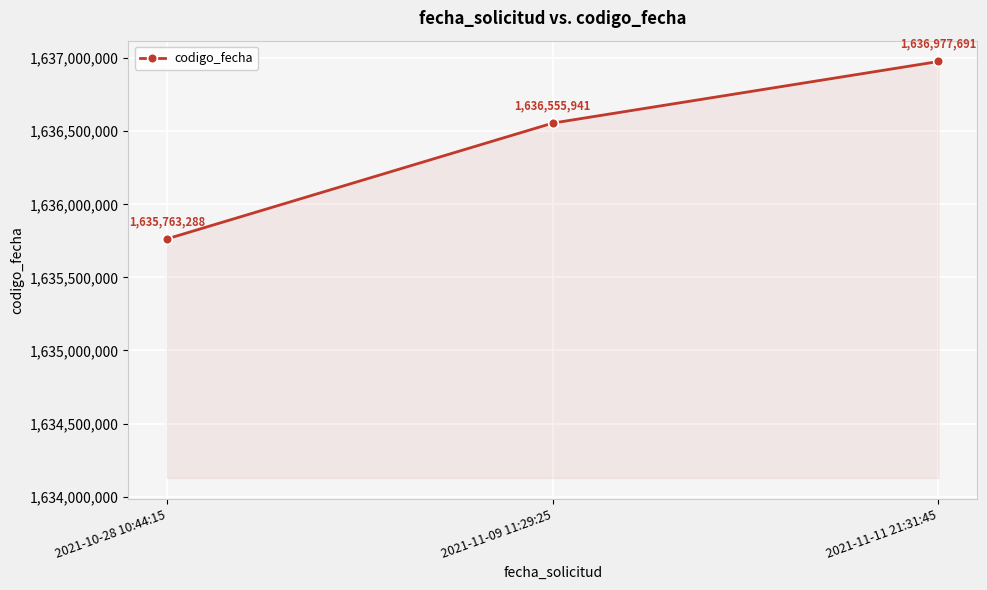

List the labels in order of value, largest first.

2021-11-11 21:31:45, 2021-11-09 11:29:25, 2021-10-28 10:44:15